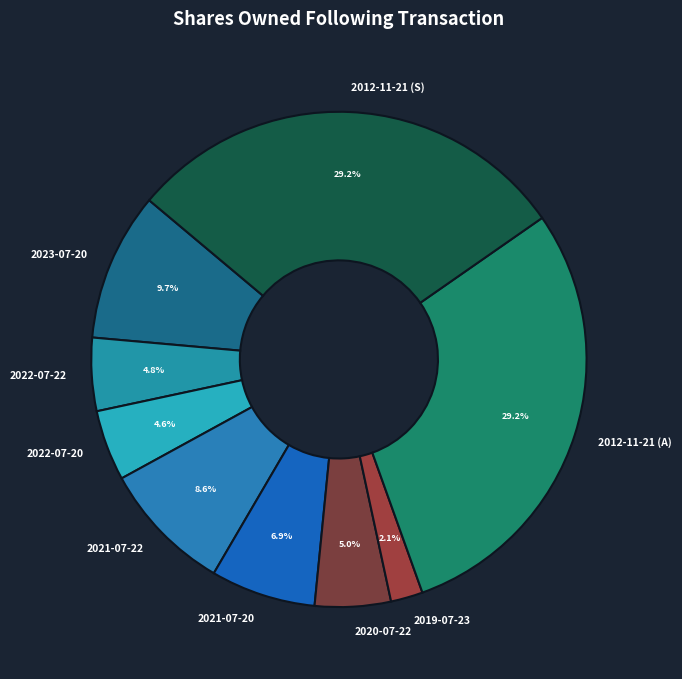

Is 2019-07-23 the majority of the pie?

No